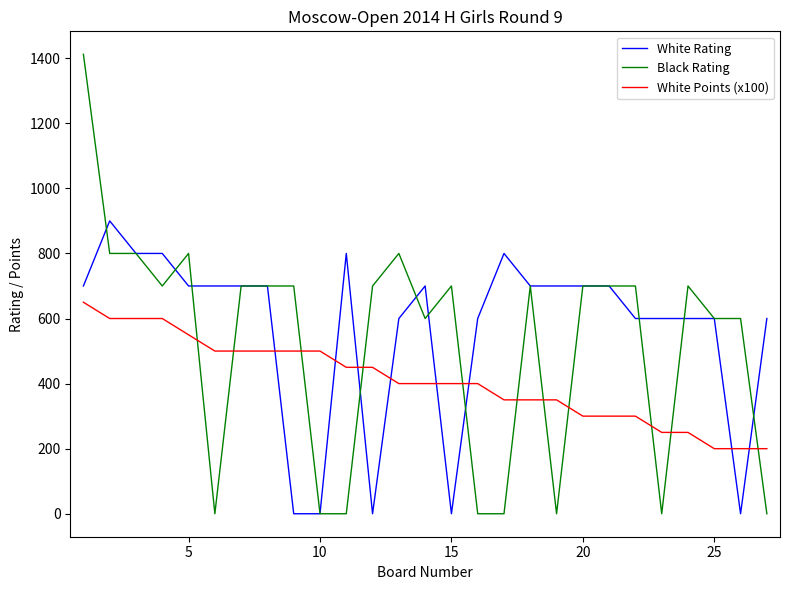

Rank the series by their maximum value, from highest to lowest.

Black Rating, White Rating, White Points (x100)